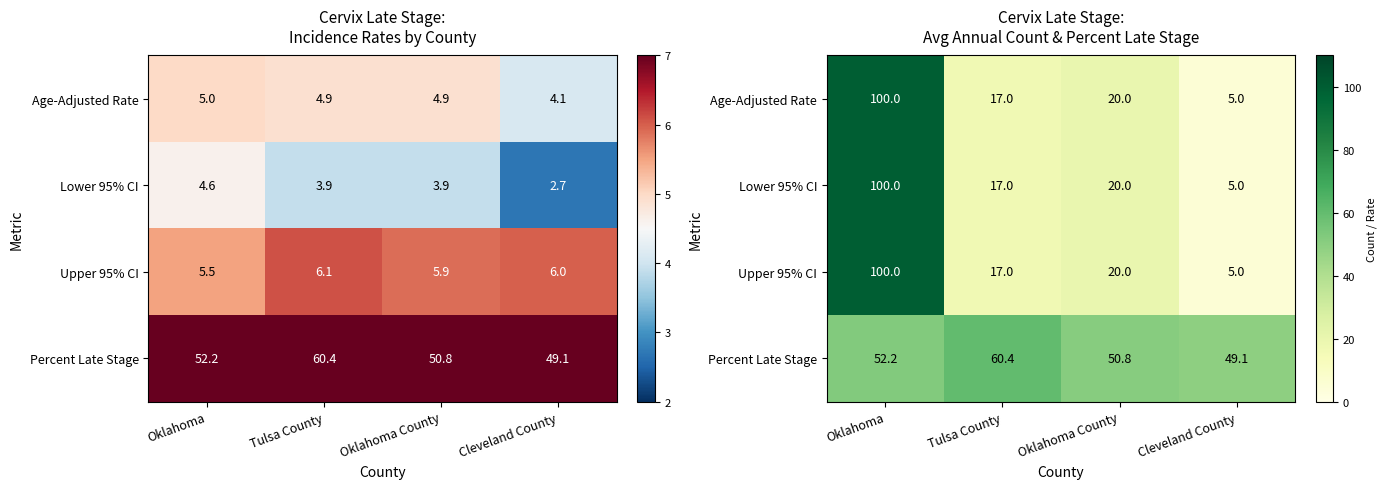

What is the total value across all series at Oklahoma?

352.2